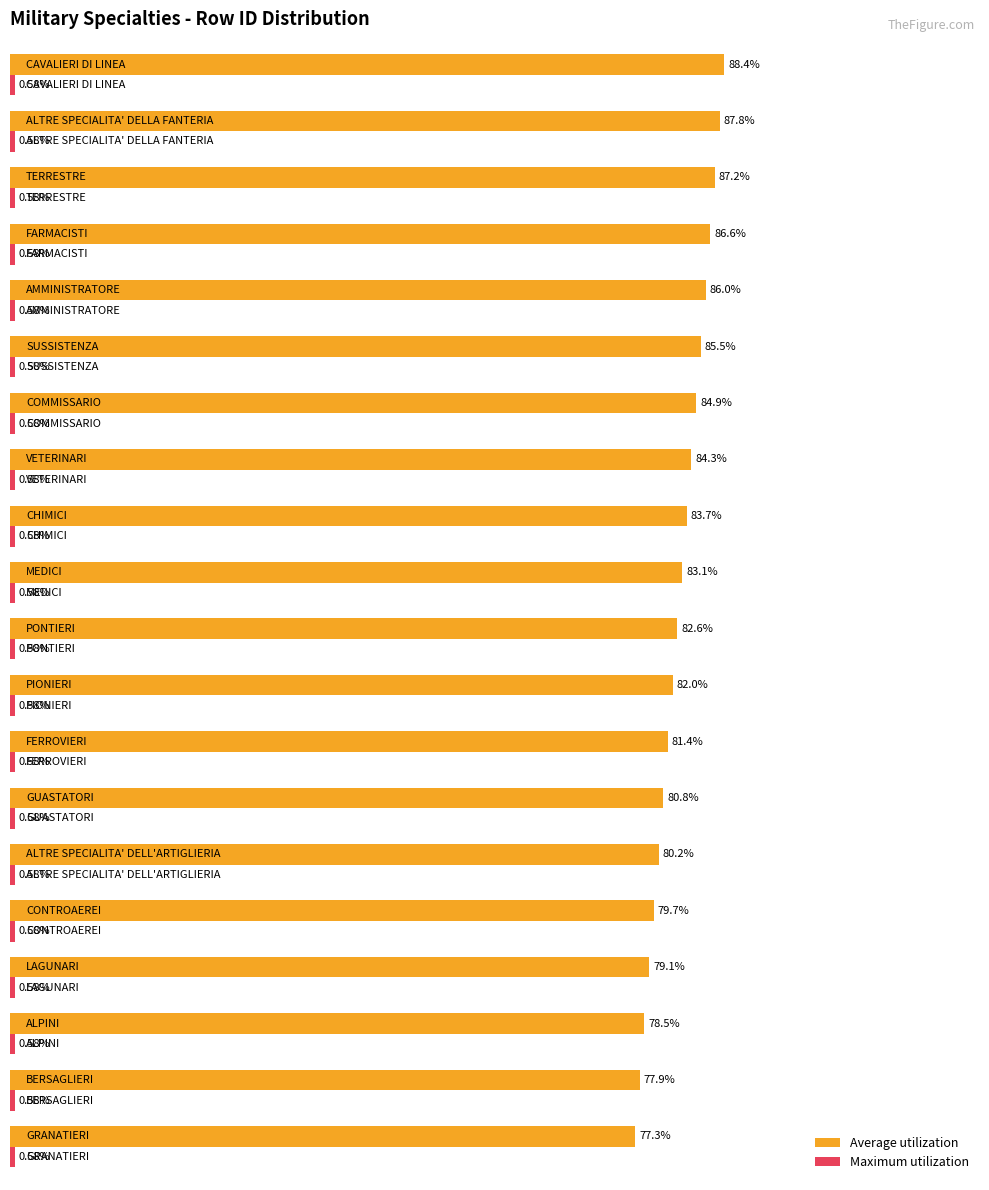

Which series has the largest total across all categories?

Average utilization